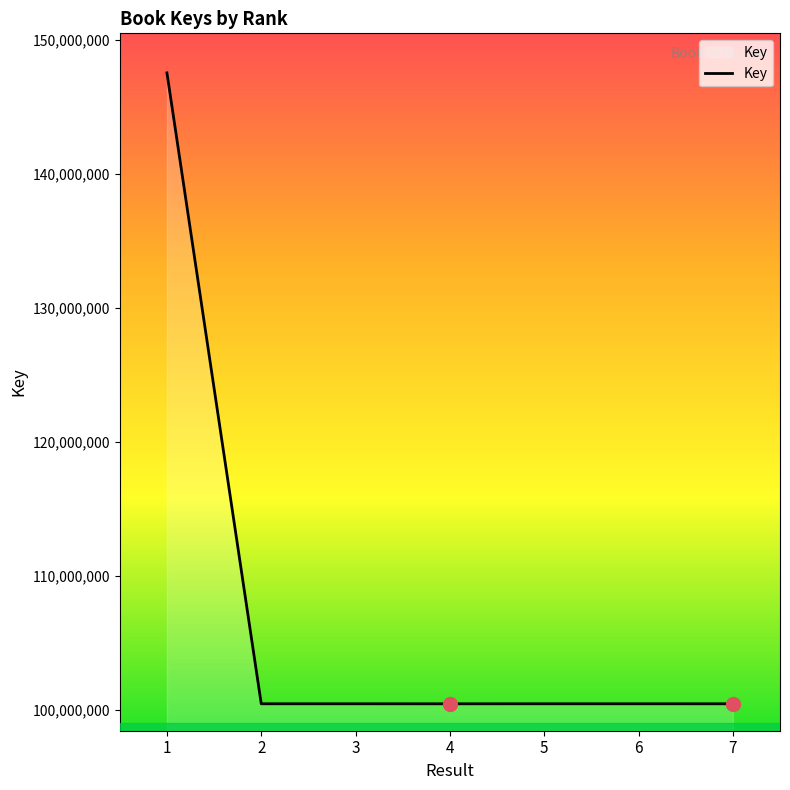

What is the minimum value shown in the chart?

100436136